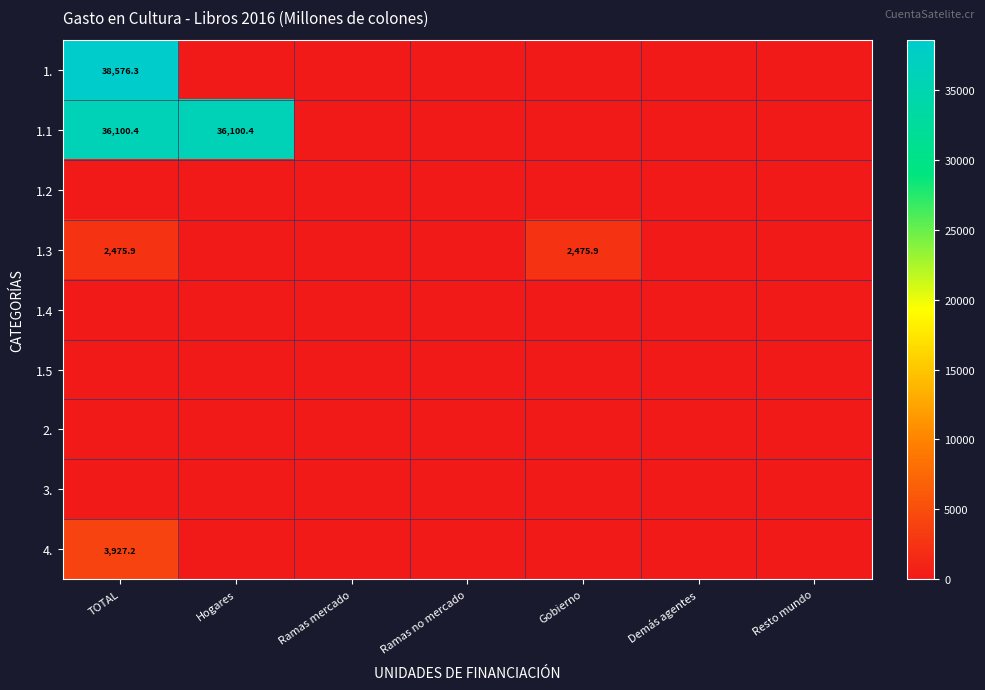

Is the value of 2. at Ramas no mercado greater than the value of 1.1 at Demás agentes?

No